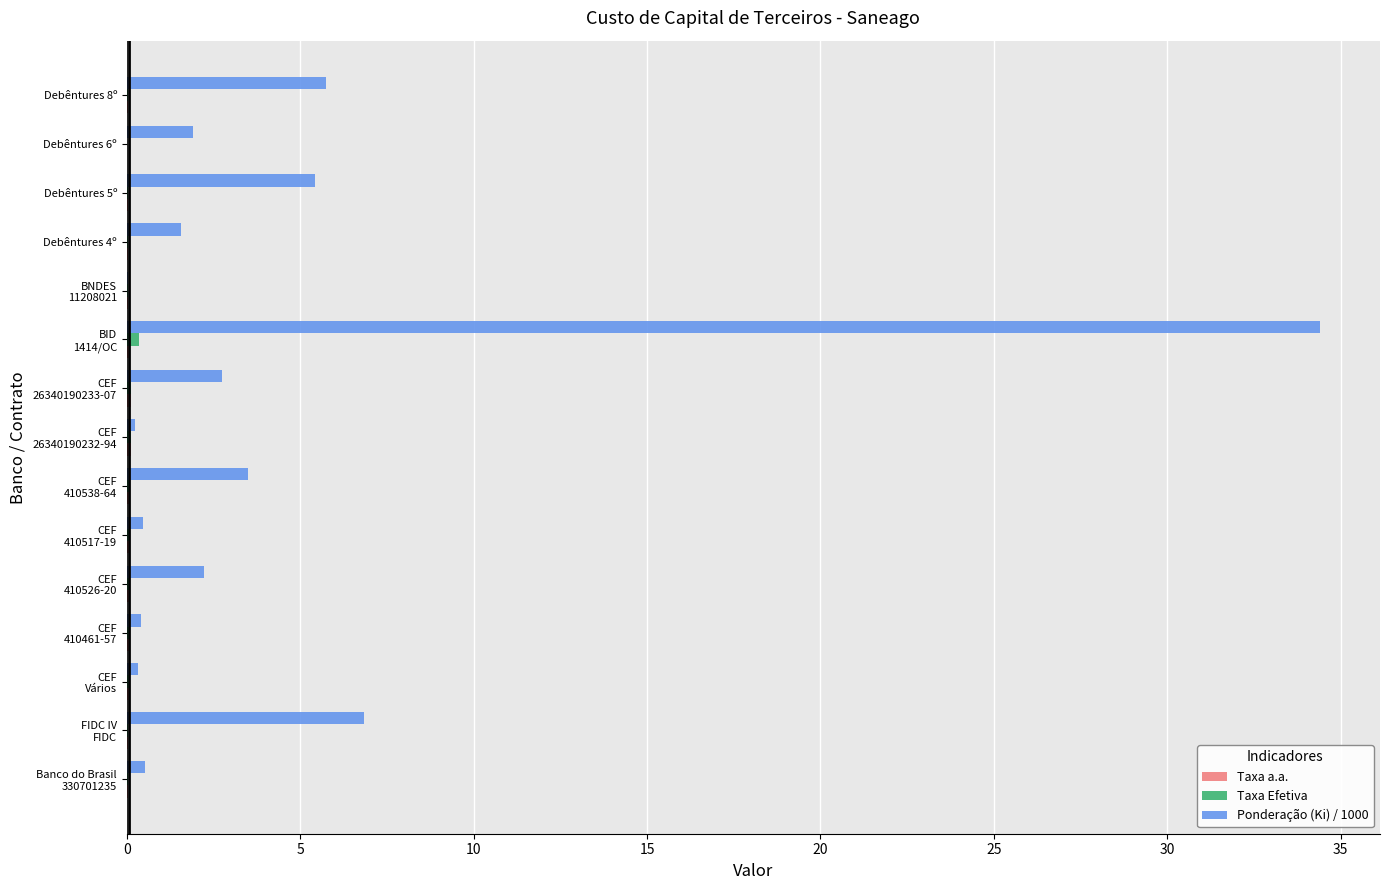

Which series has the widest spread of values?

Ponderação (Ki) / 1000